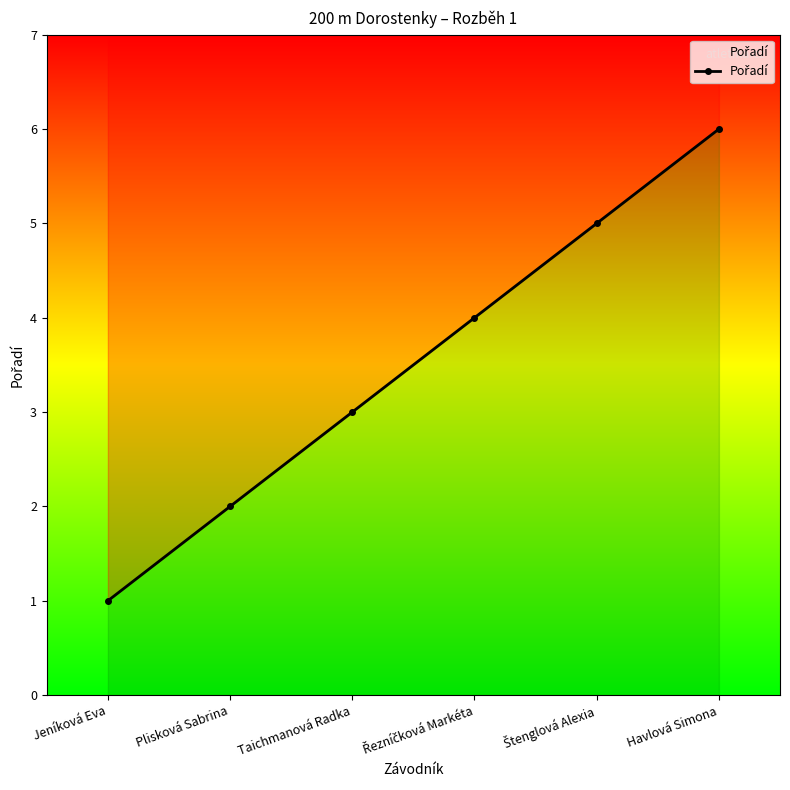

How many lines are shown in the chart?

1